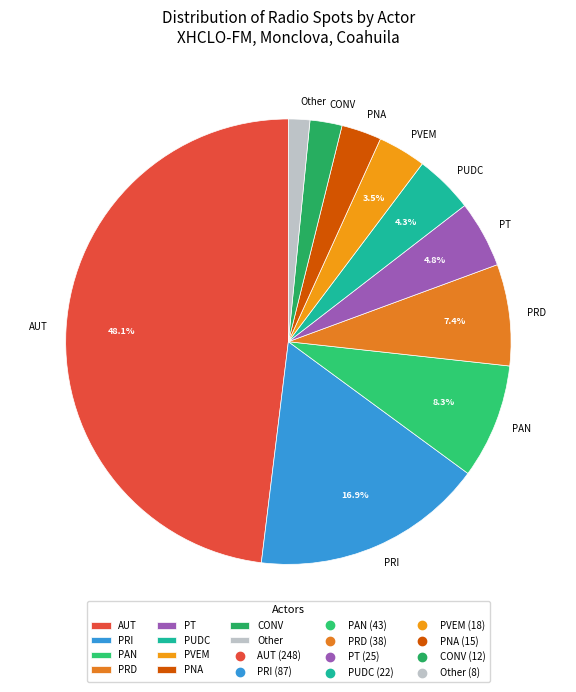

Between PT and CONV, which is larger?

PT